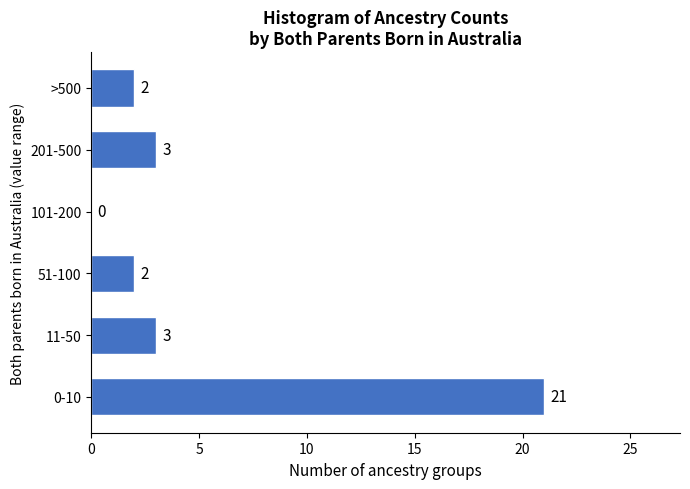

Reading bottom to top, what are all the values shown in this chart?

0-10=21	11-50=3	51-100=2	101-200=0	201-500=3	>500=2